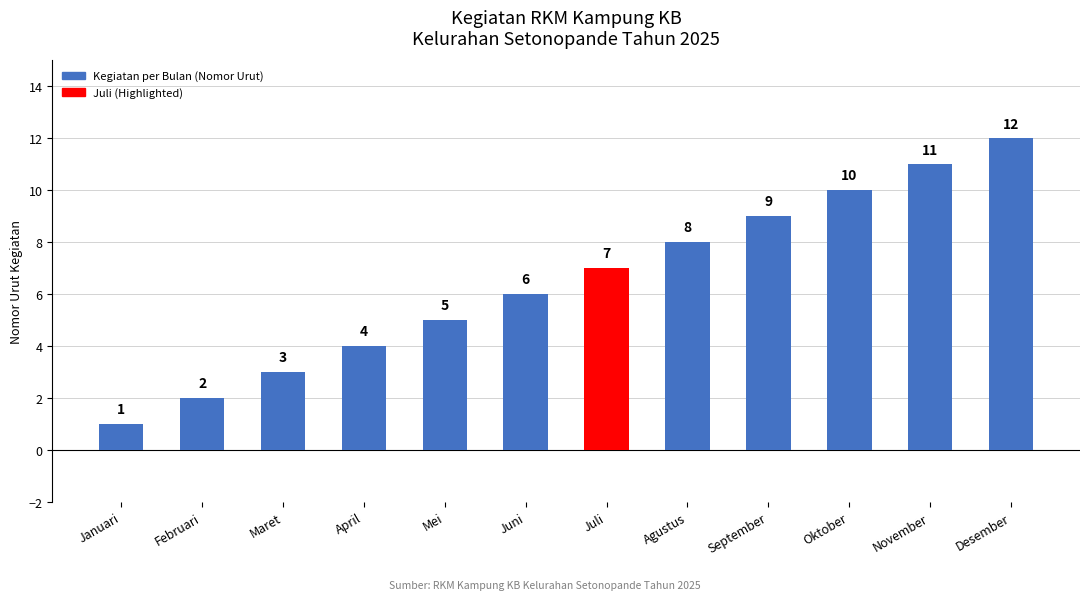

What is the difference between the maximum and minimum values?

11